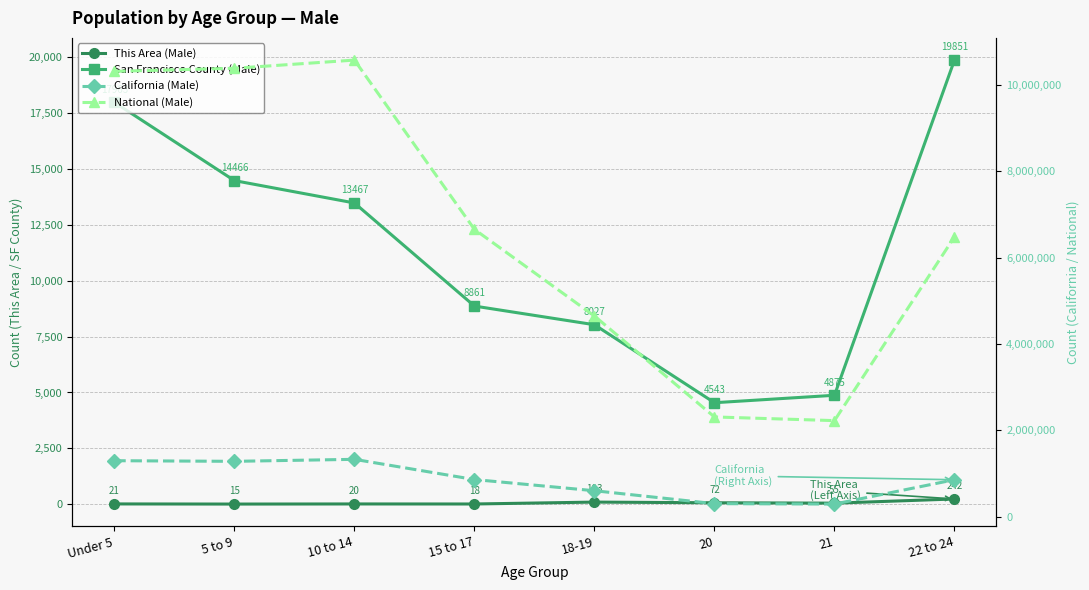

Rank the series by their maximum value, from highest to lowest.

National (Male), California (Male), San Francisco County (Male), This Area (Male)